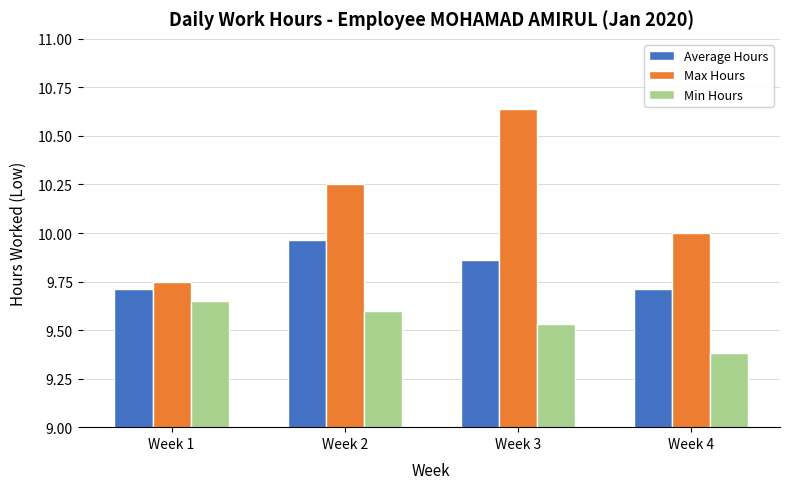

What is the smallest value displayed?

9.4